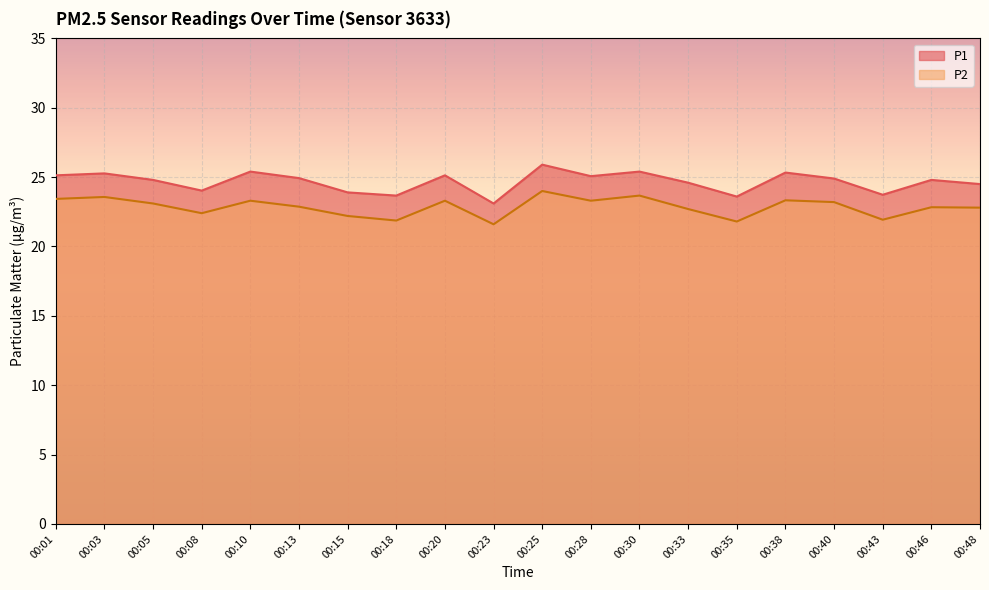

What is the value of the P1 point at the 10th from the left?

23.1